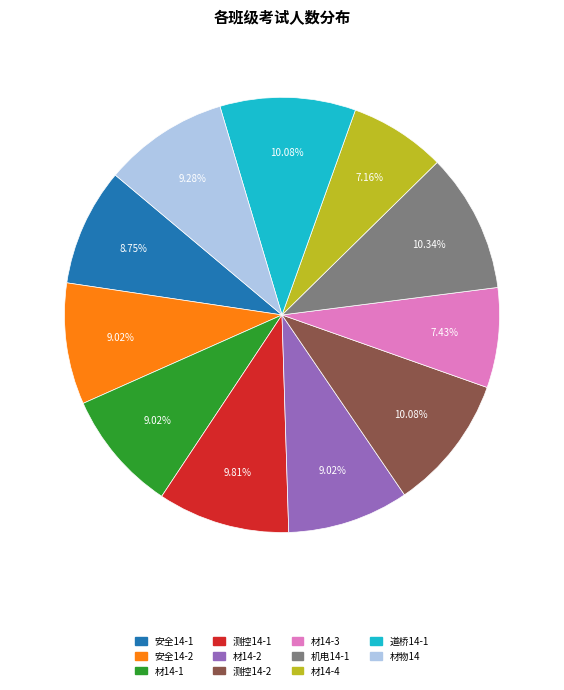

Between 材14-4 and 安全14-1, which is larger?

安全14-1